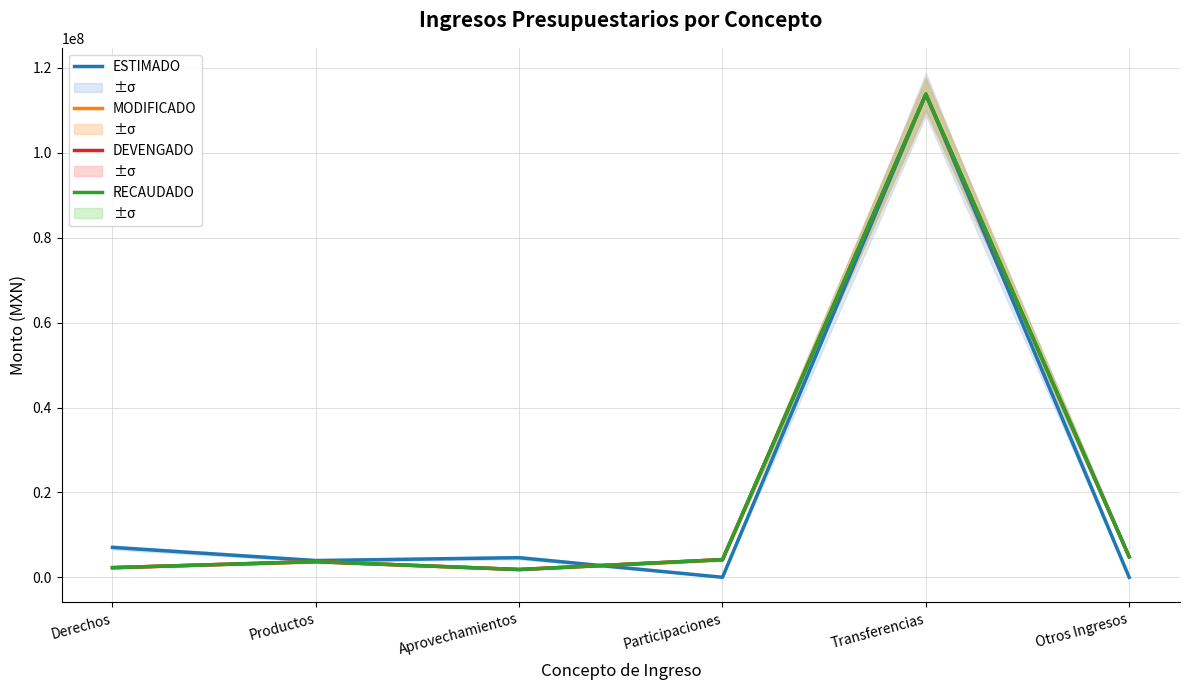

What position from the right is Aprovechamientos?

4